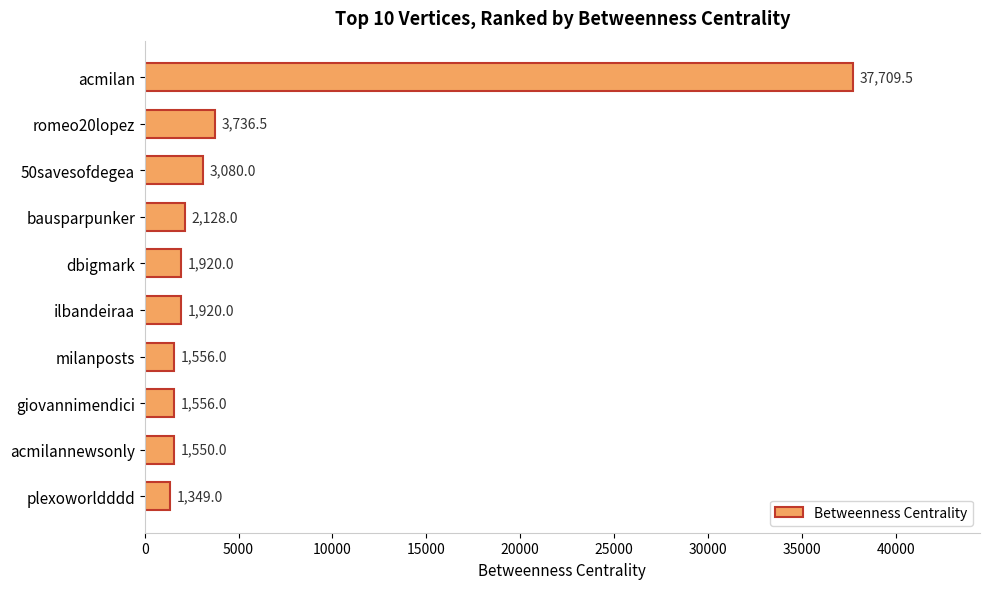

What is the minimum value shown in the chart?

1349.0